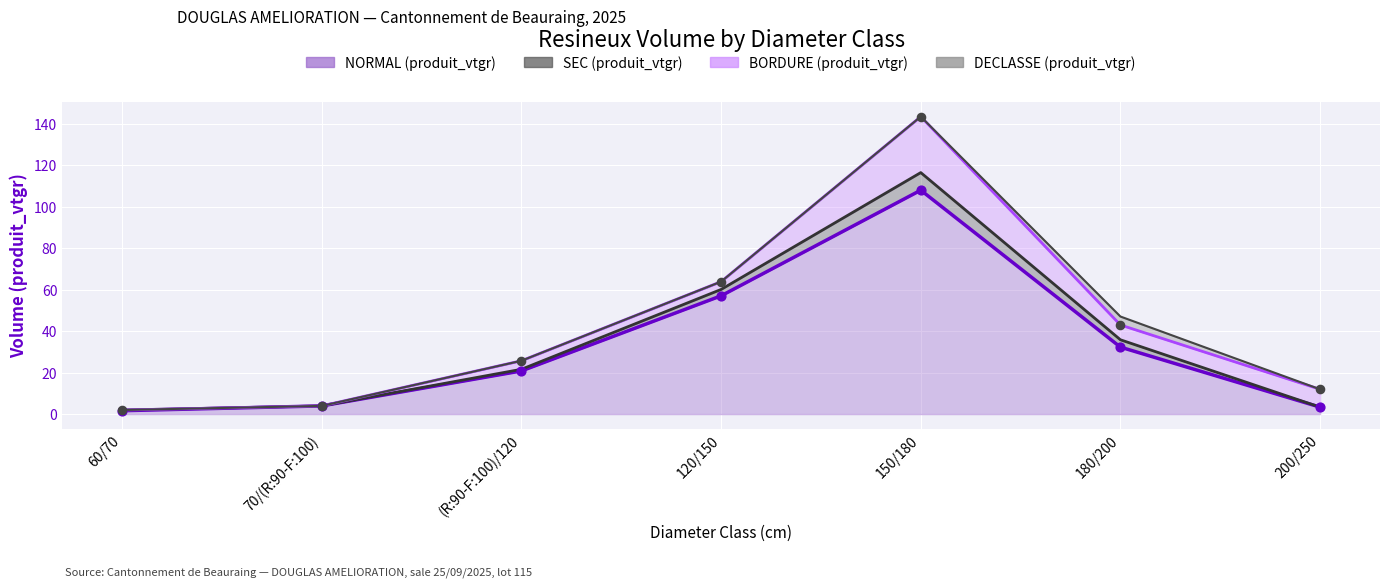

Which series has the largest total across all categories?

SEC_produit_vtgr